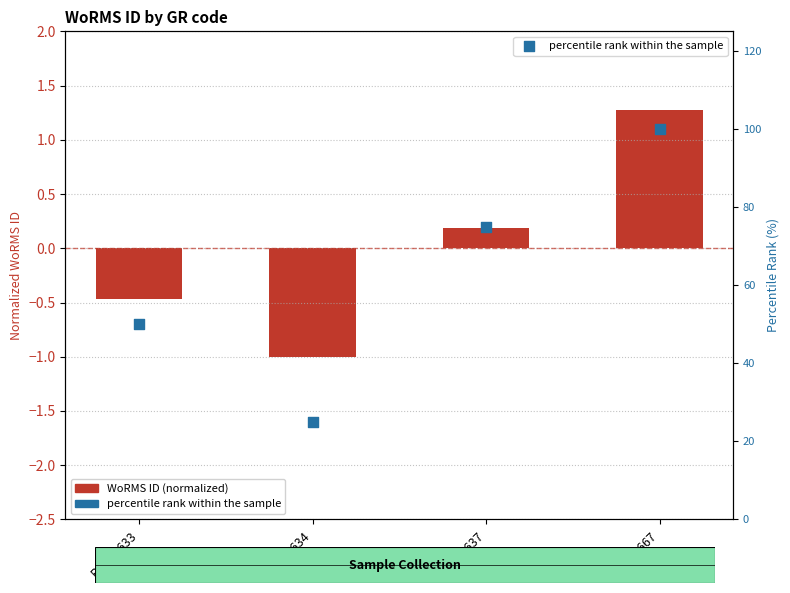

What are all the series names shown in the legend?

WoRMS ID (normalized), percentile rank within the sample